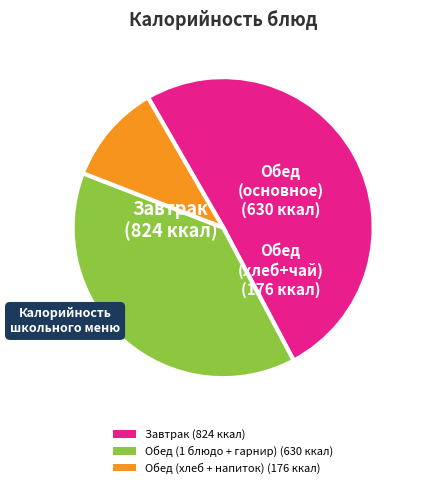

The Завтрак (824 ккал) slice represents 51% of the pie. True or false?

True